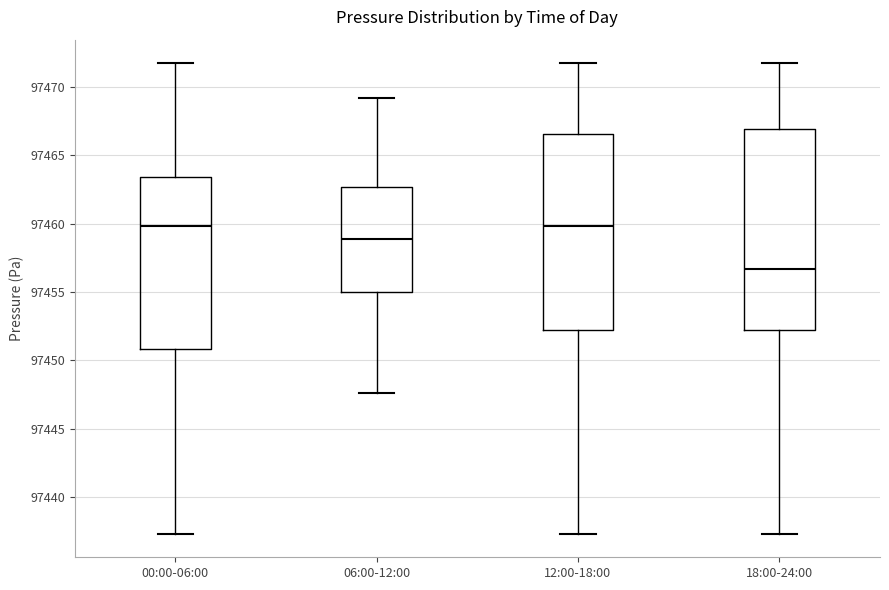

Reading left to right, transcribe this box plot: for each box, give where its median line is, the range the box spans, and where its two whiskers end, as read against the y-axis. The values are not printed on the chart, so give them approximately, as read against the axis.

00:00-06:00: median 97460.0, box 97451.0 to 97463.5, whiskers 97437.5 to 97472.0
06:00-12:00: median 97459.0, box 97455.0 to 97462.5, whiskers 97447.5 to 97469.0
12:00-18:00: median 97460.0, box 97452.0 to 97466.5, whiskers 97437.5 to 97472.0
18:00-24:00: median 97456.5, box 97452.0 to 97467.0, whiskers 97437.5 to 97472.0